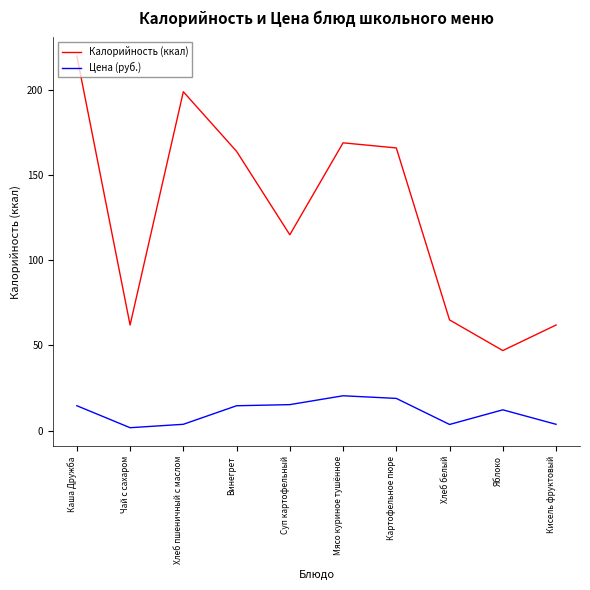

Which series changed the most between Винегрет and Хлеб белый?

Калорийность (ккал)